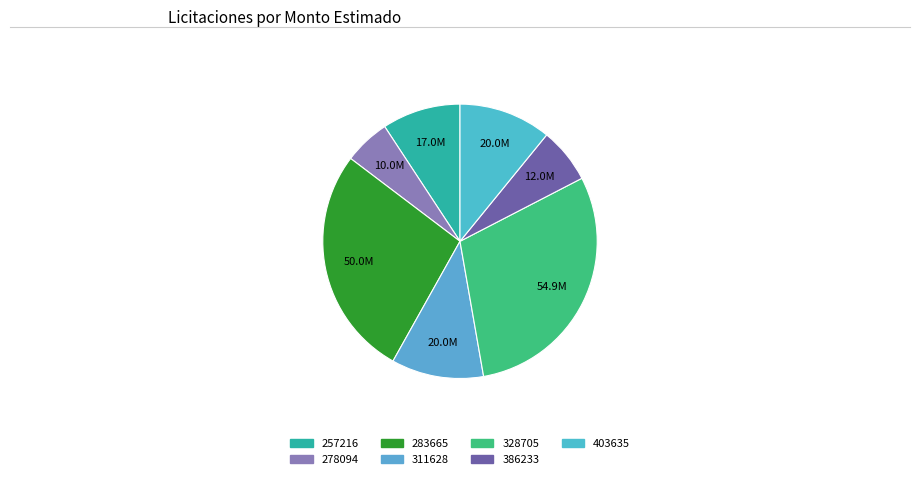

What is the change in value from 283665 to 403635?

-30000000